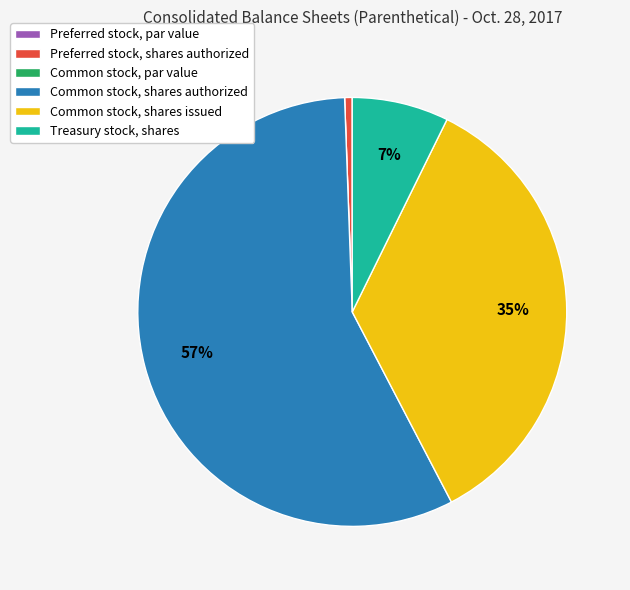

Between Treasury stock, shares and Preferred stock, shares authorized, which is larger?

Treasury stock, shares